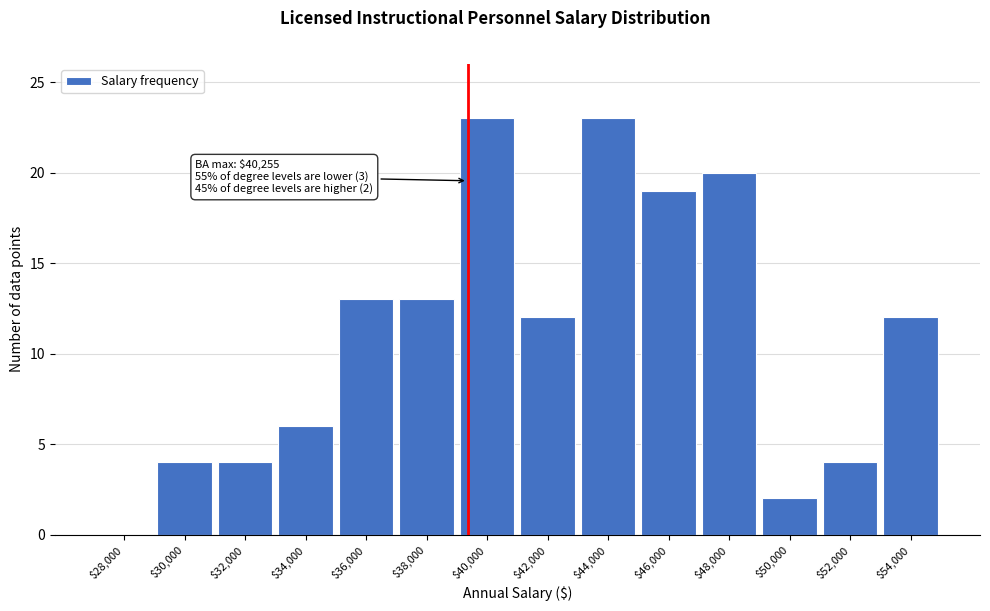

What is the sum of all values?

155